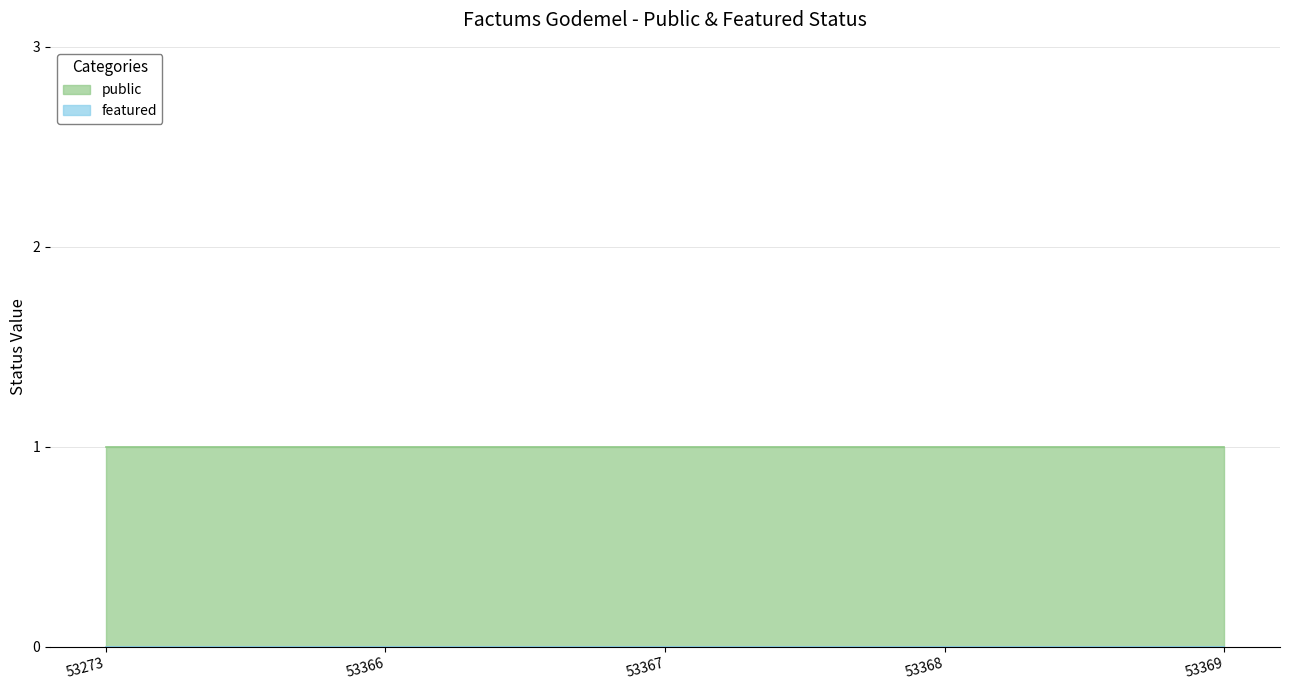

True or false: public has a value of 1 at 53366.

True